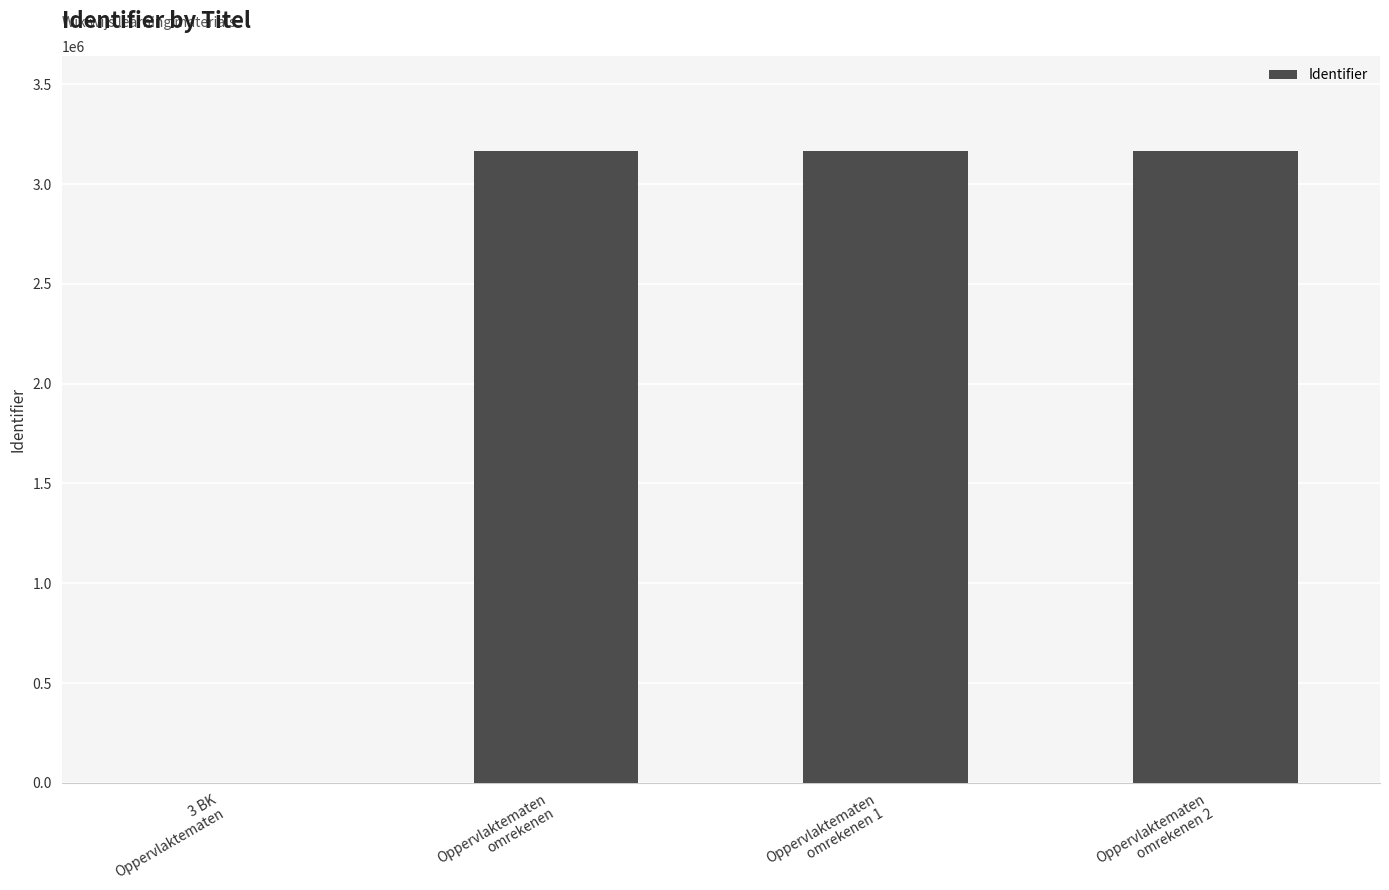

The chart shows a value of 720246 at Oppervlaktematen
omrekenen. True or false?

False